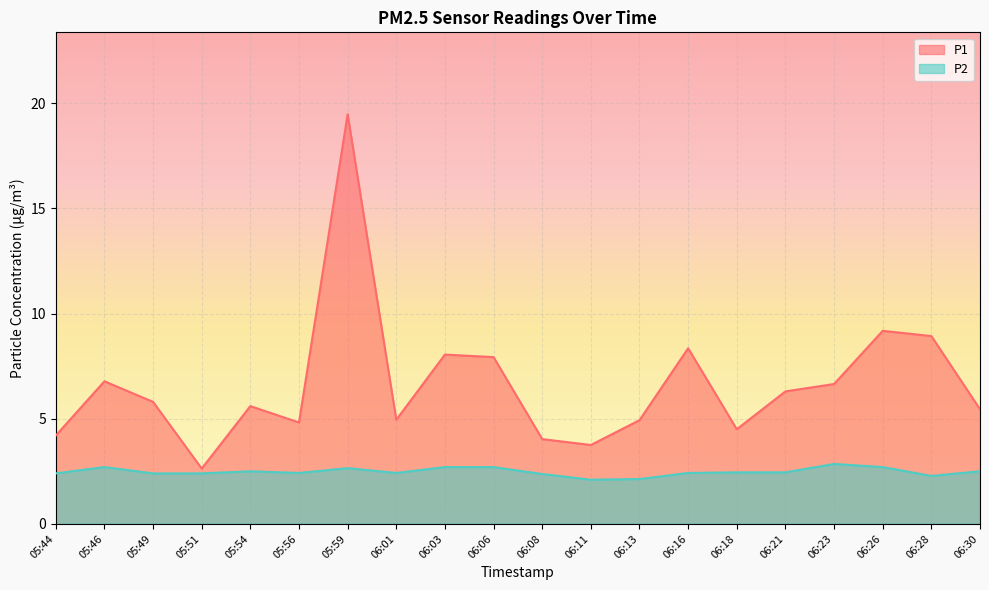

What is the minimum value for P2?

2.1